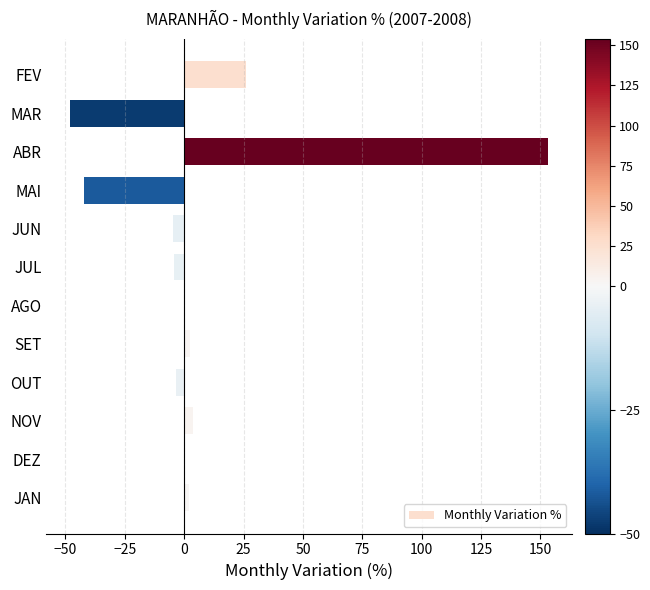

Does the chart contain stacked bars?

No